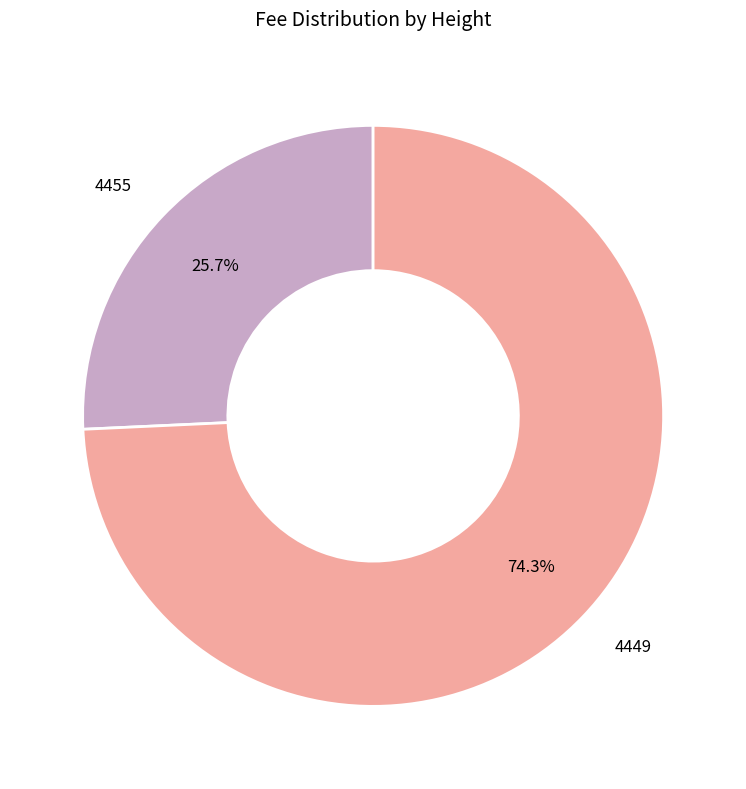

What percentage is the 4449 slice, to the nearest percent?

74%